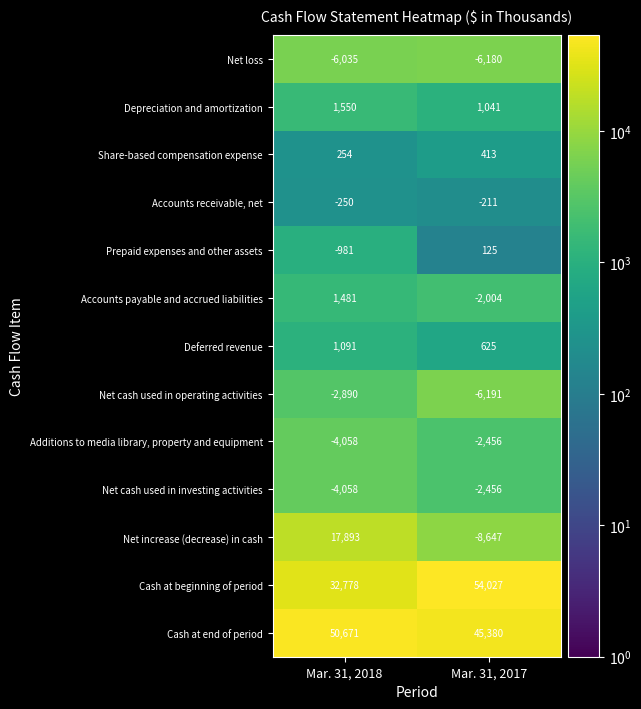

What is the difference between the maximum and minimum values in the Cash at end of period series?

5291